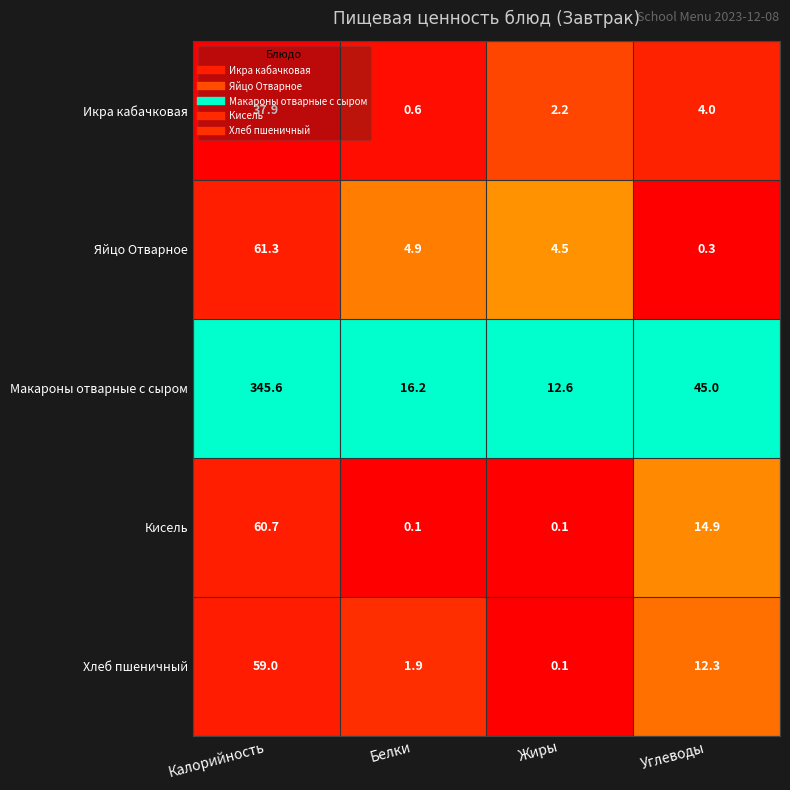

What is the difference between the Кисель values at Белки and Калорийность?

60.6